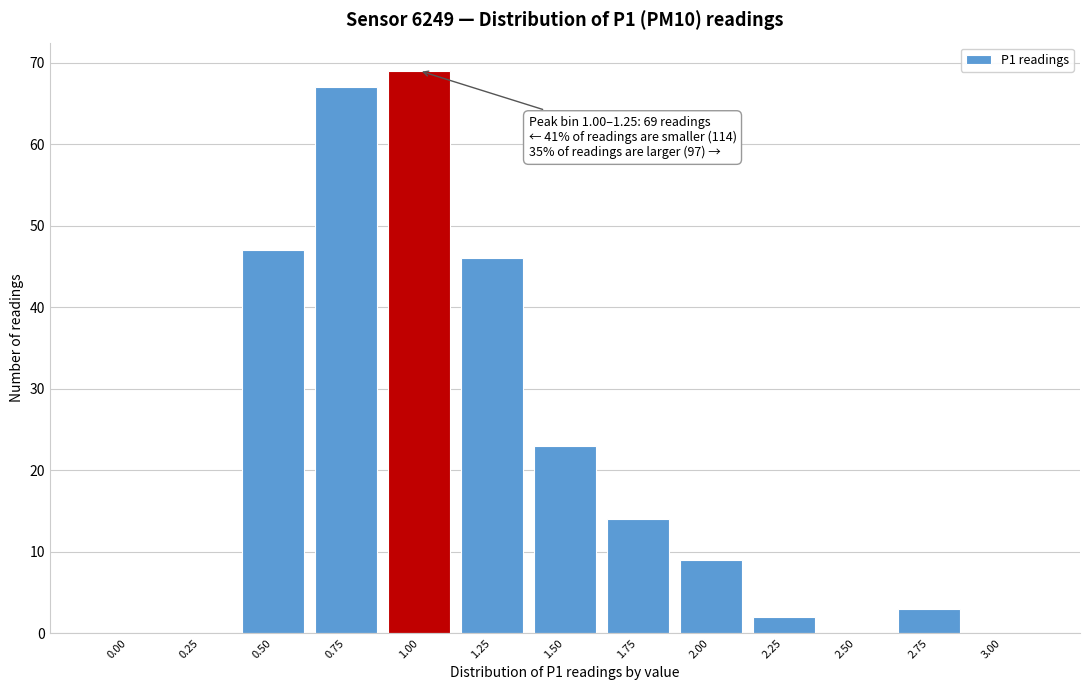

Reading right to left, transcribe all the data shown in this chart.

3.00=0	2.75=3	2.50=0	2.25=2	2.00=9	1.75=14	1.50=23	1.25=46	1.00=69	0.75=67	0.50=47	0.25=0	0.00=0